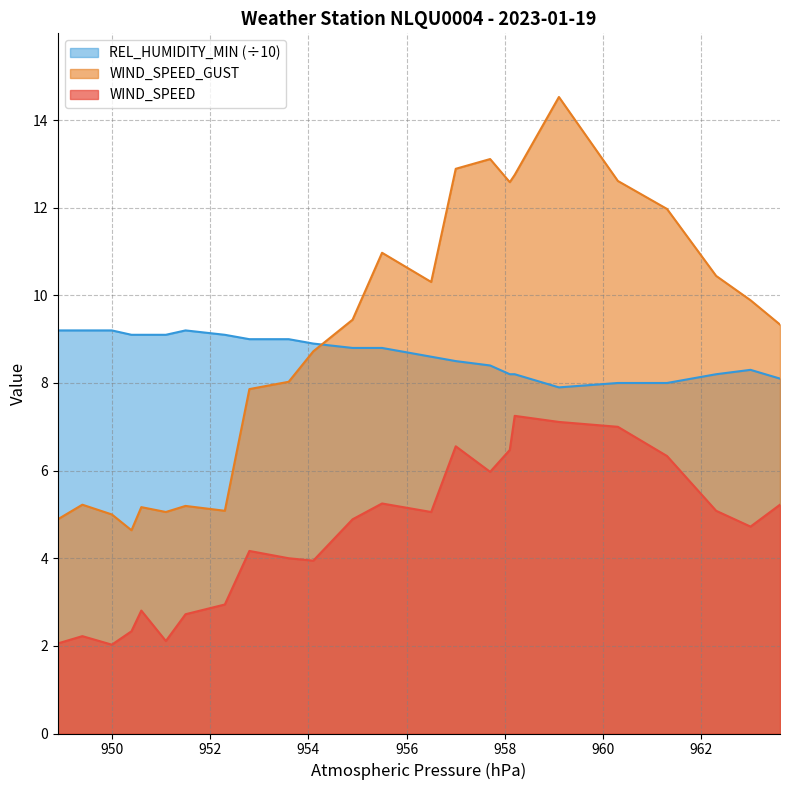

What is the sum of all REL_HUMIDITY_MIN values?

208.1